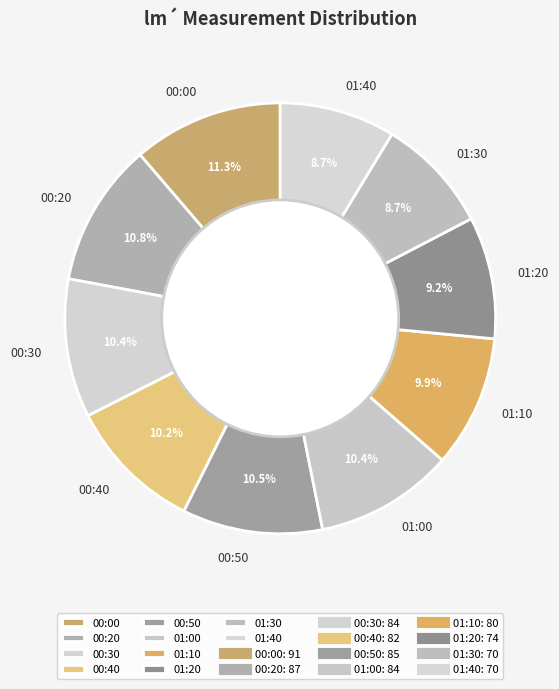

Combined, what portion of the pie is 00:20 and 01:30?

19.5%